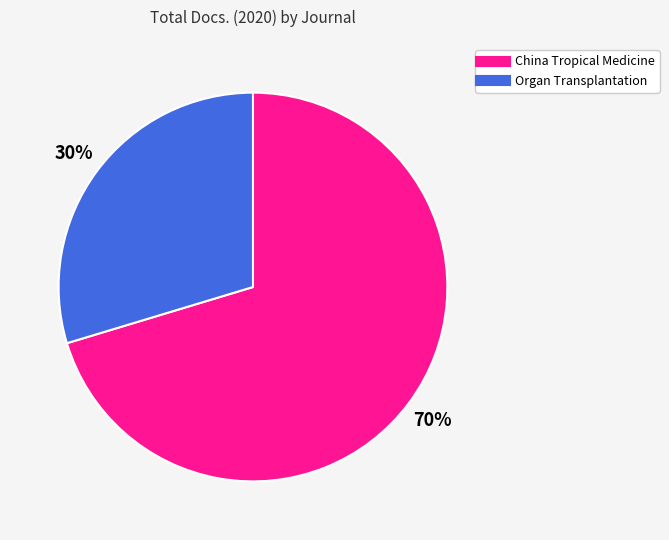

Count the number of slices in the pie.

2